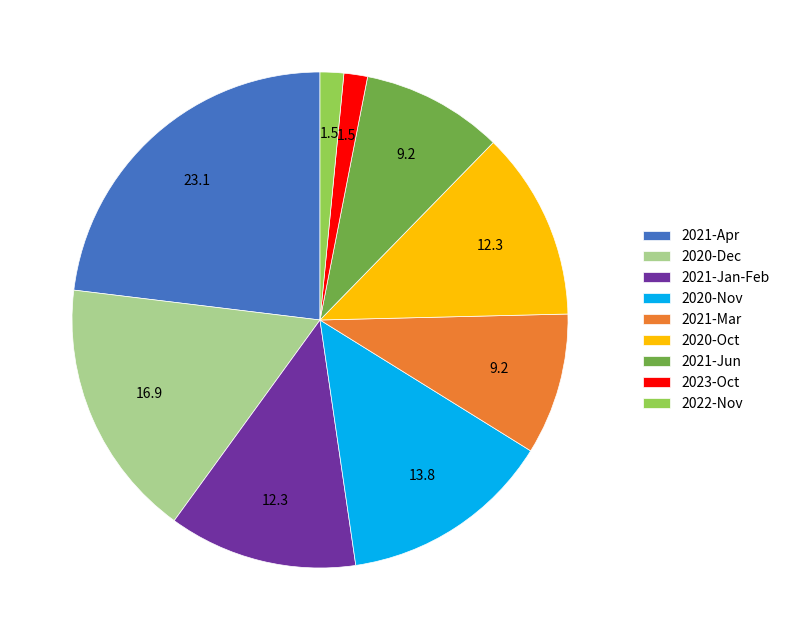

Which slice is the largest?

2021-Apr